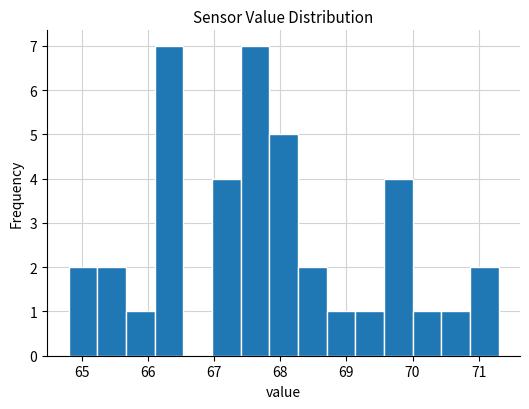

What is the height of the bar covering 68.3 to 68.7 on the x-axis? Neither the bar edges nor the heights are printed on the chart, so give them approximately, as read against the axes.

2